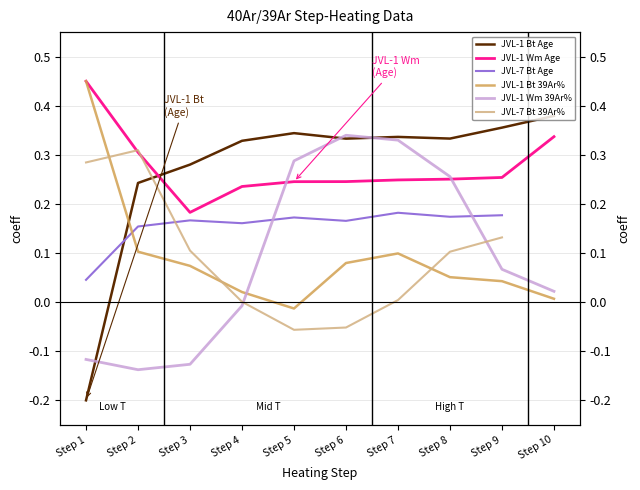

Is the value of JVL-1 Bt 39Ar% at Step 1 greater than the value of JVL-1 Bt Age at Step 9?

Yes